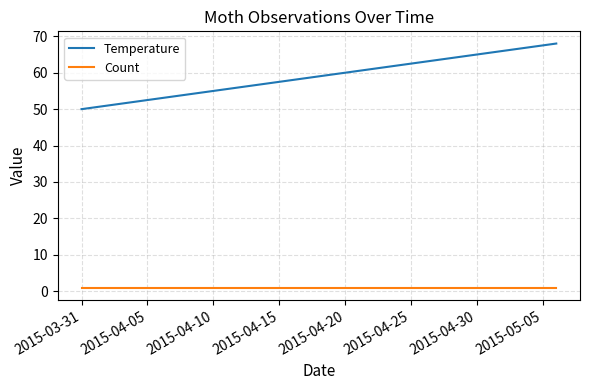

What is the maximum value shown in the chart?

68